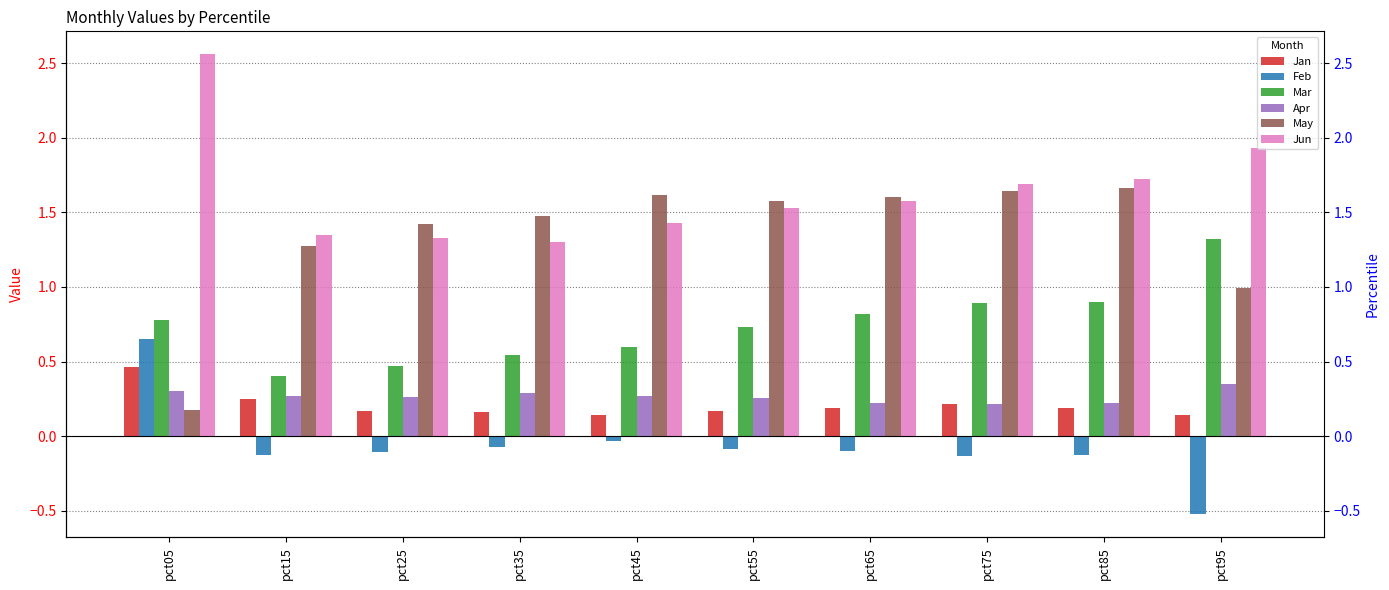

Between pct35 and pct55, which is larger?

pct55